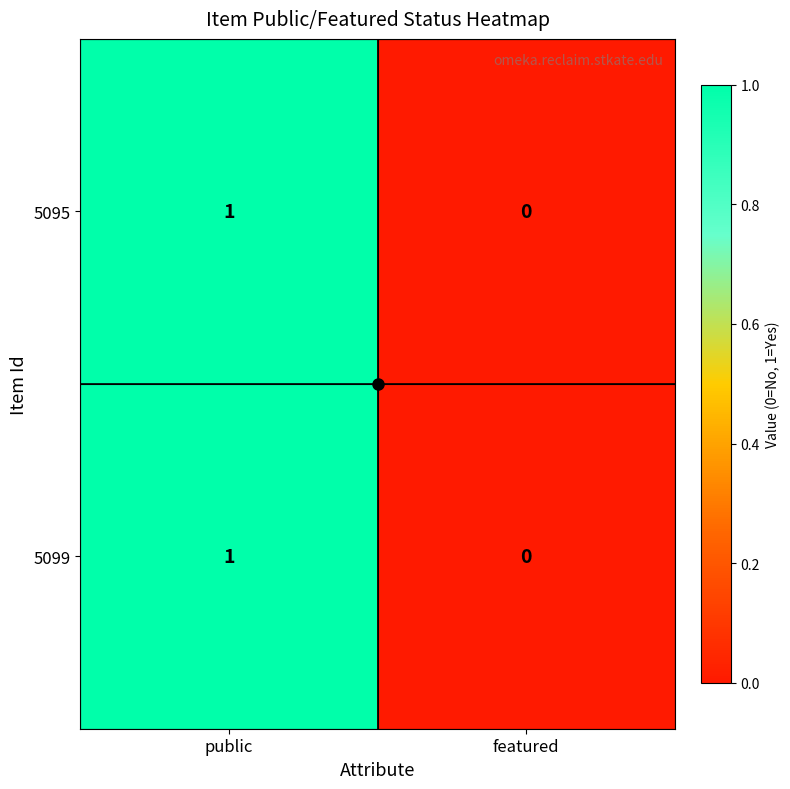

At which label does 5099 reach its minimum?

featured